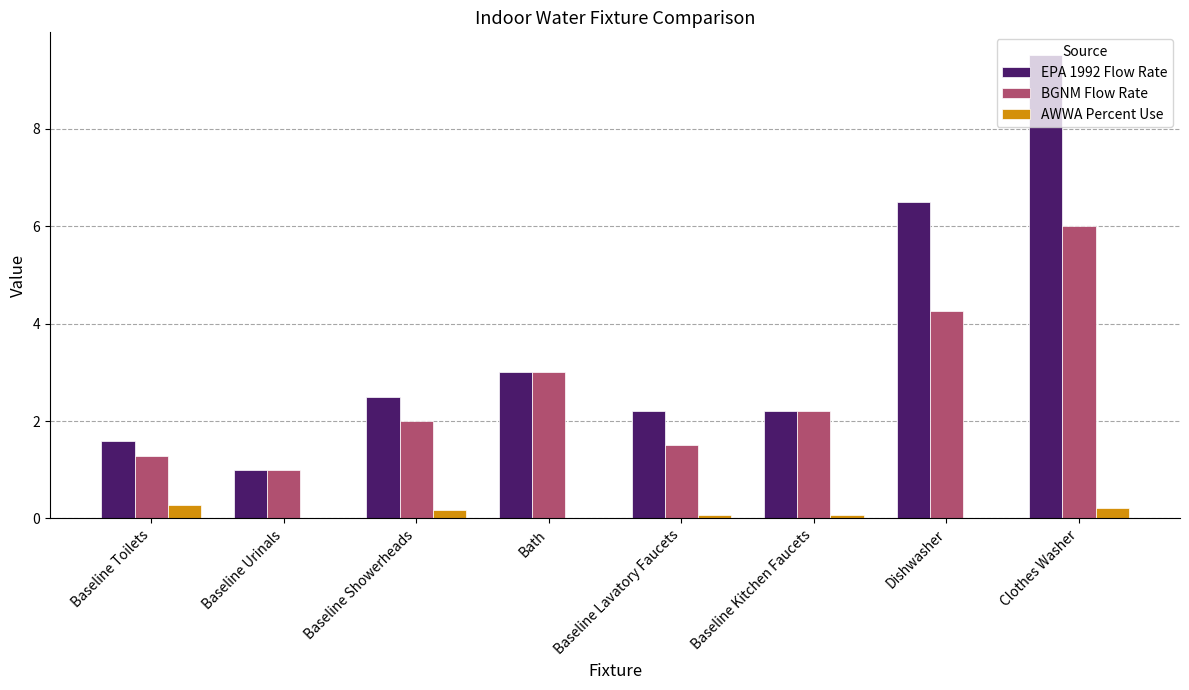

What is the total value across all series at Baseline Showerheads?

4.7